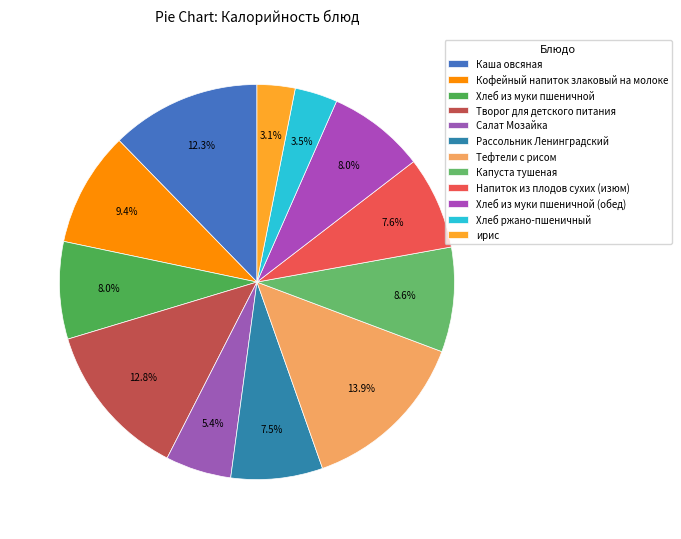

How many slices are in this pie chart?

12